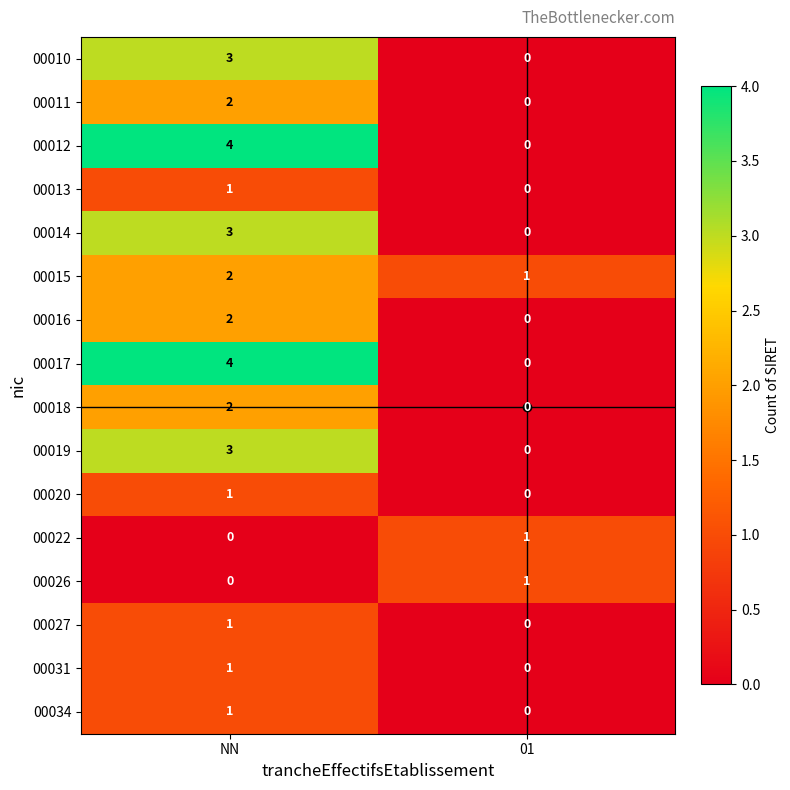

Which label corresponds to the largest value in the chart?

NN